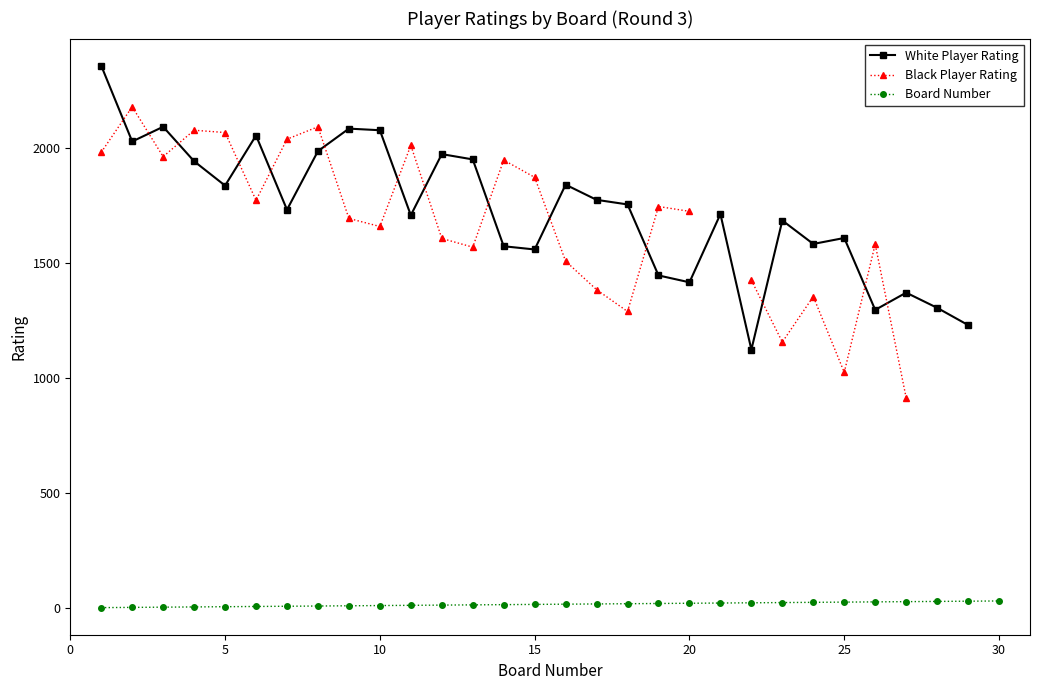

How many lines are shown in the chart?

3